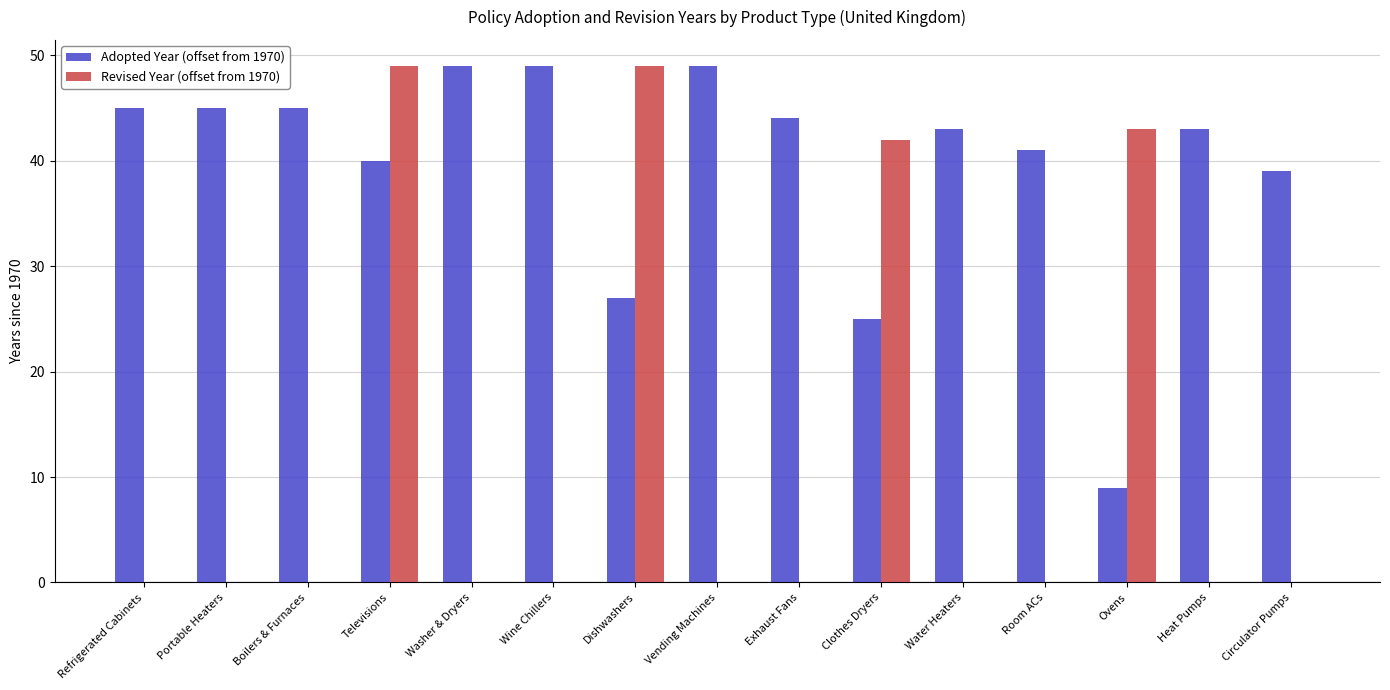

What is the greatest value displayed?

49